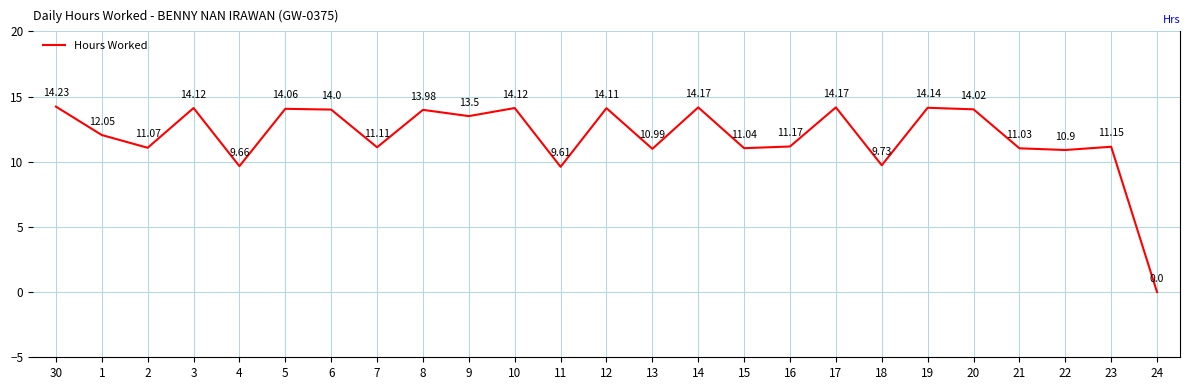

What is the change in value from 12 to 13?

-3.1